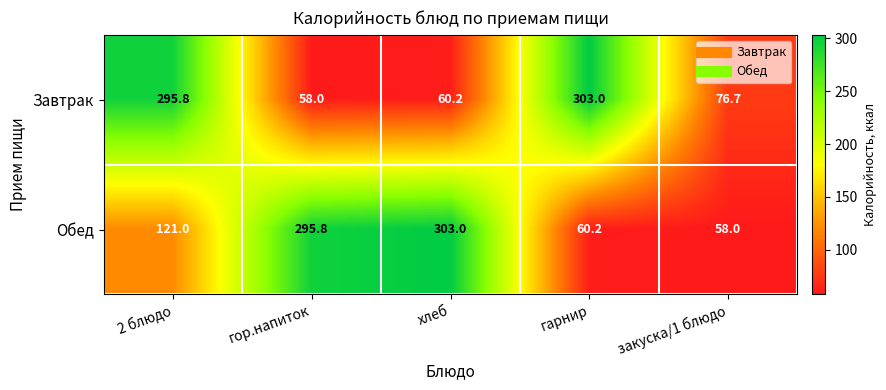

What is the difference between the highest and lowest values at хлеб?

242.8